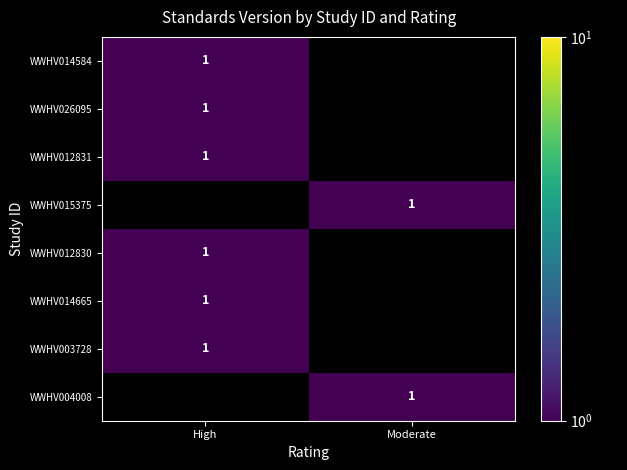

True or false: WWHV014665 has a value of 1 at High.

True